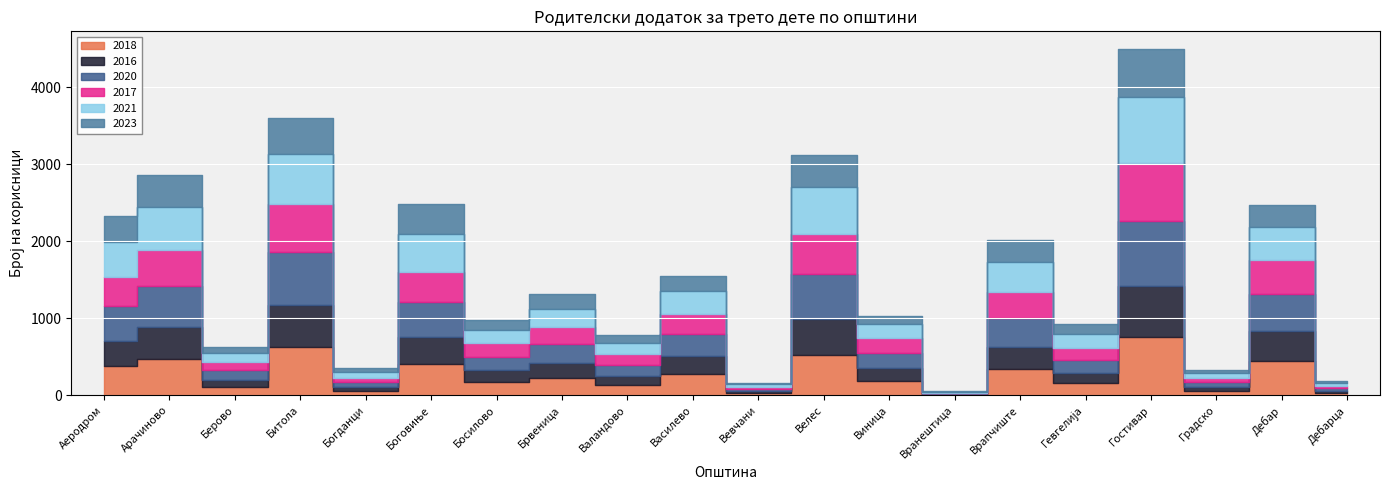

What position from the right is Богданци?

16